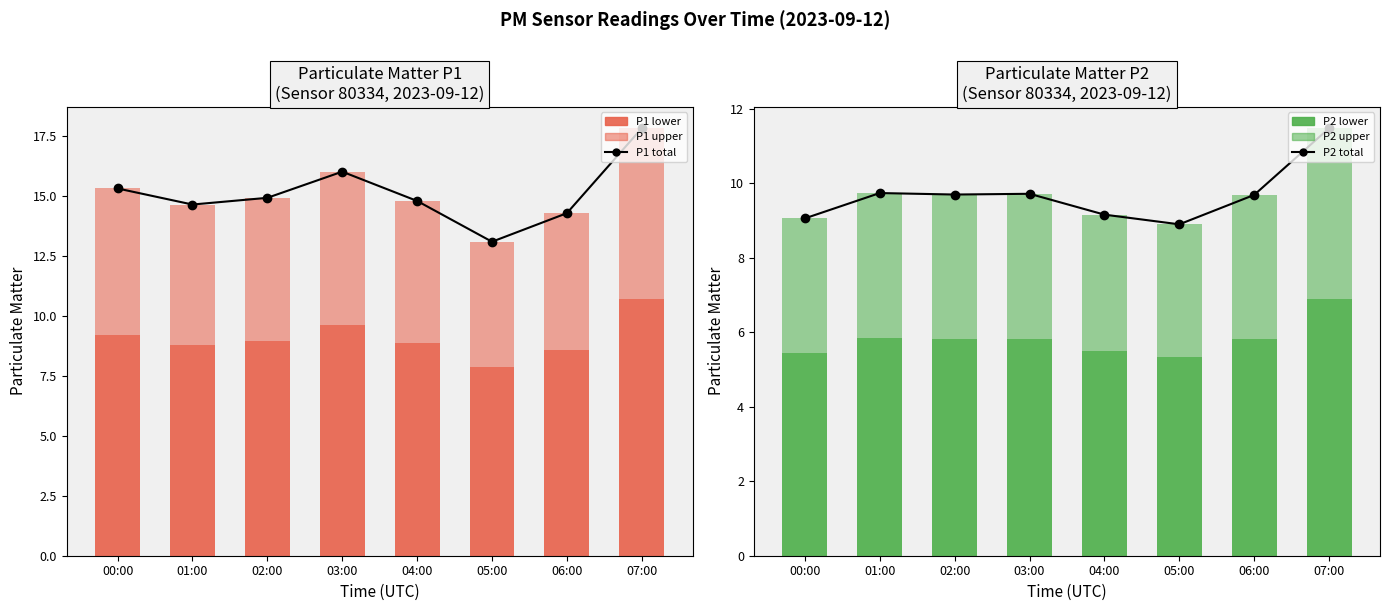

At how many categories does at least one series exceed 14?

7